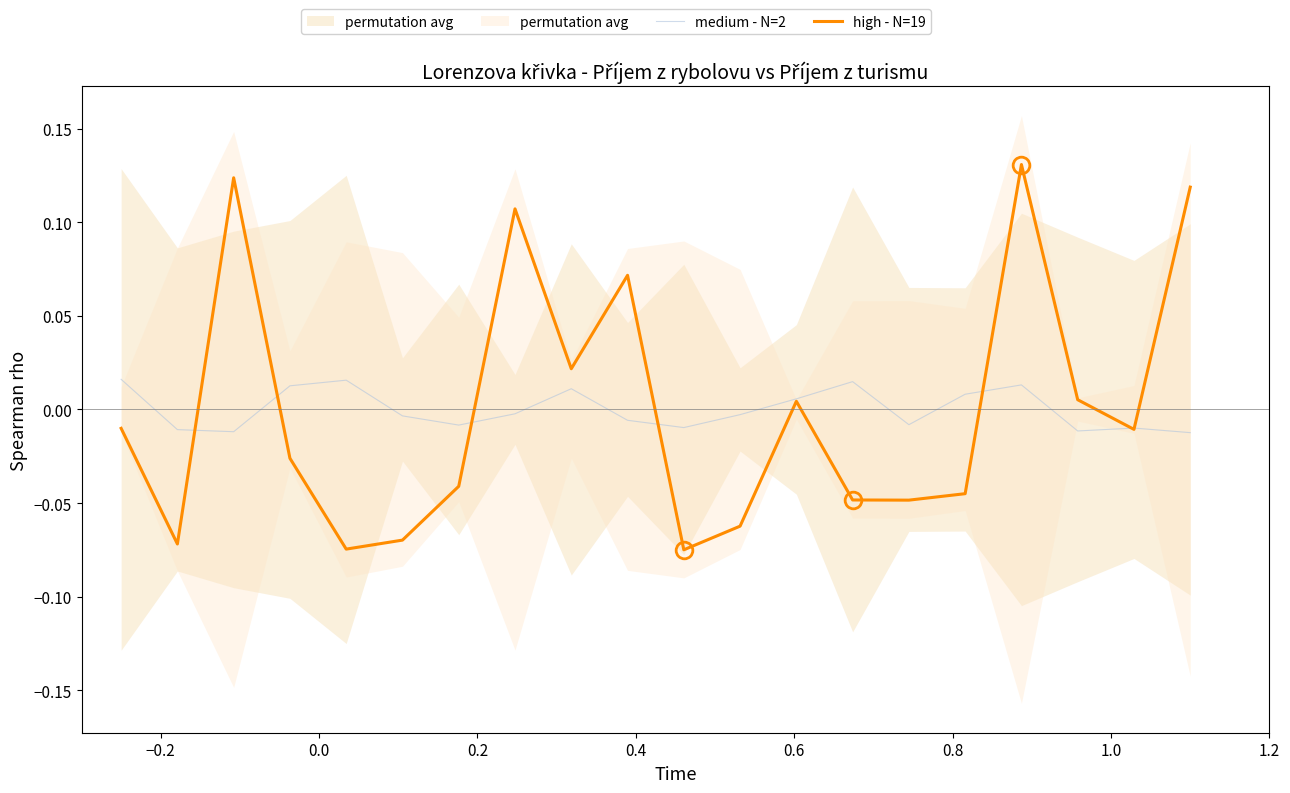

Reading left to right, list all the values displayed in this chart.

medium - N=2: 0.0	-0.0	-0.0	0.0	0.0	-0.0	-0.0	-0.0	0.0	-0.0	-0.0	-0.0	0.0	0.0	-0.0	0.0	0.0	-0.0	-0.0	-0.0
high - N=19: -0.0	-0.1	0.1	-0.0	-0.1	-0.1	-0.0	0.1	0.0	0.1	-0.1	-0.1	0.0	-0.0	-0.0	-0.0	0.1	0.0	-0.0	0.1